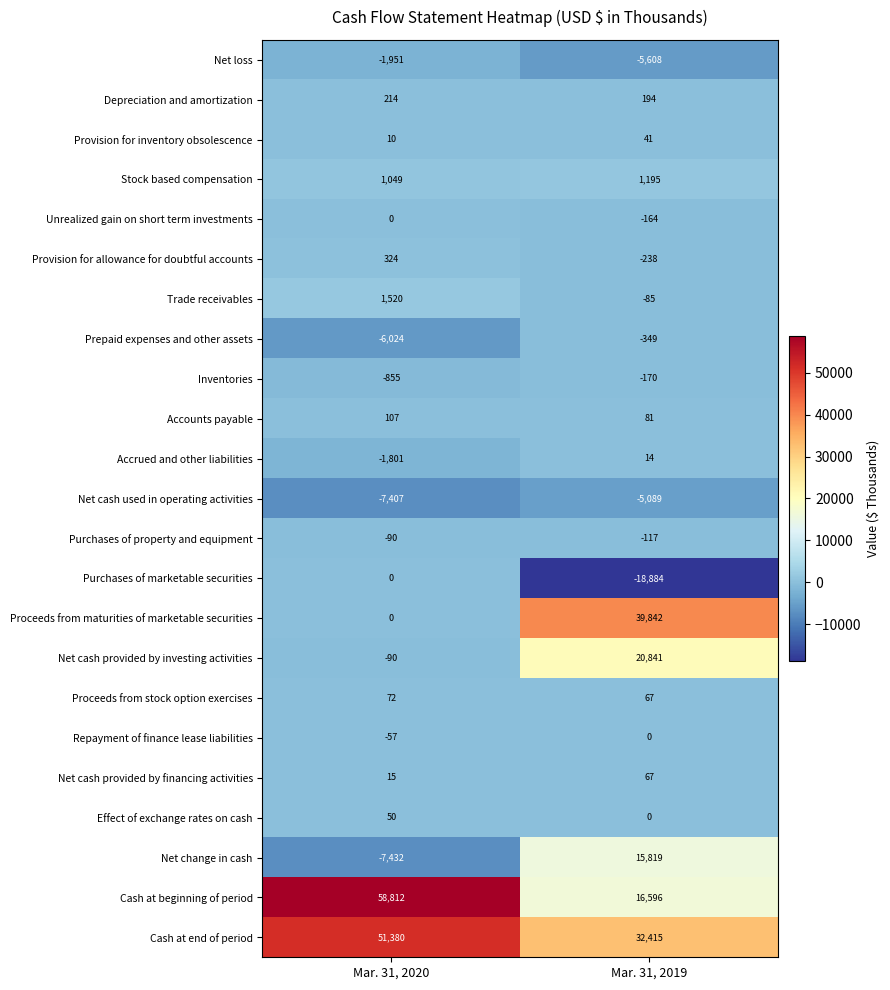

Count the number of data series in this chart.

23